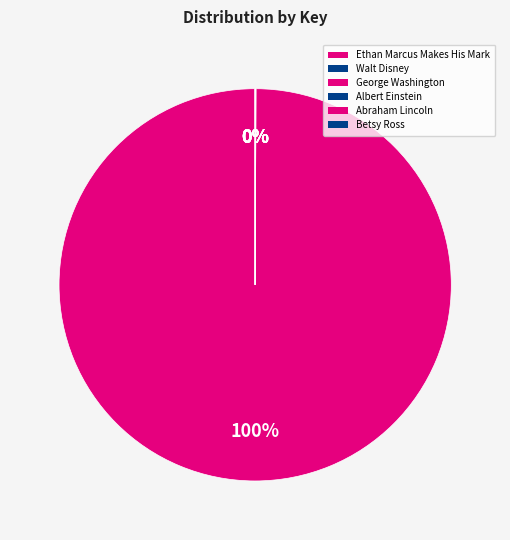

What is the change in value from Walt Disney to Betsy Ross?

-1063622